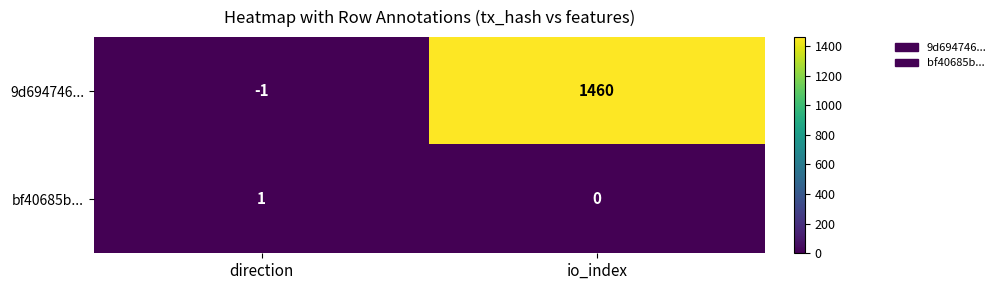

The value of 9d694746... at io_index is 1460. True or false?

True